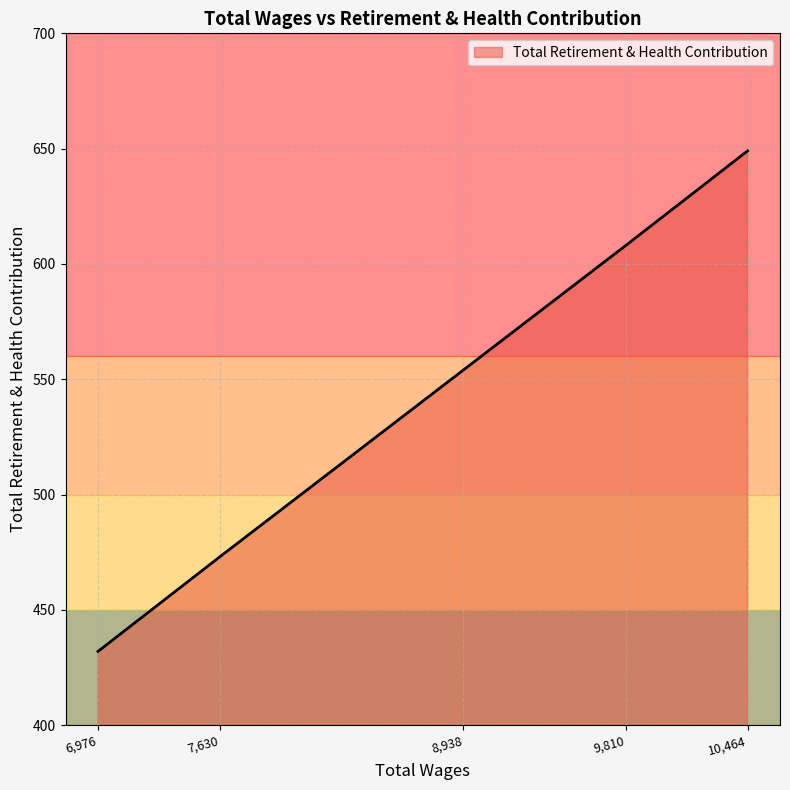

What is the difference between the maximum and second lowest values?

176